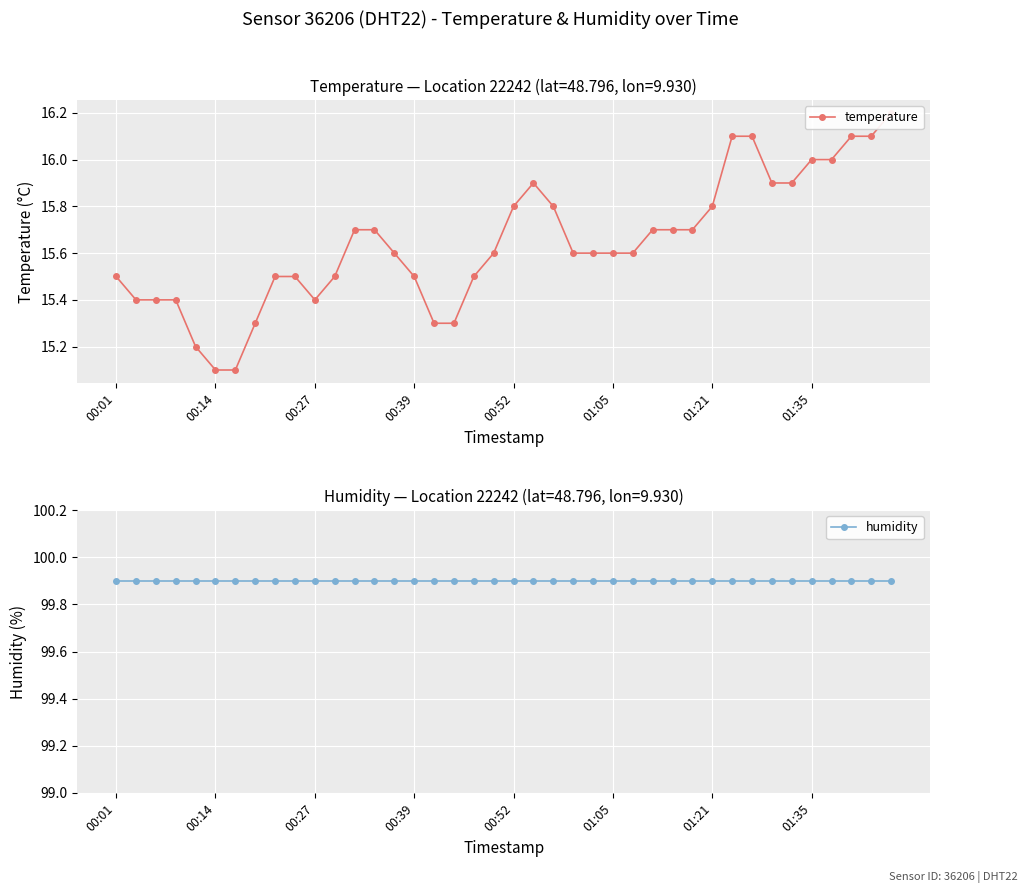

What is the sum of the humidity values at 38 and 17?

199.8